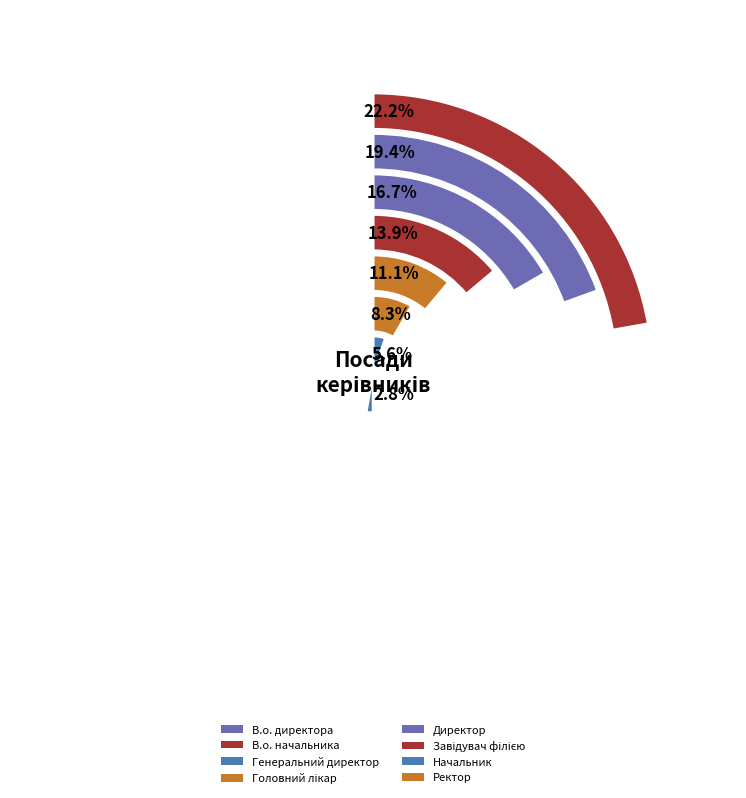

To the nearest percent, what is the average slice percentage?

12%